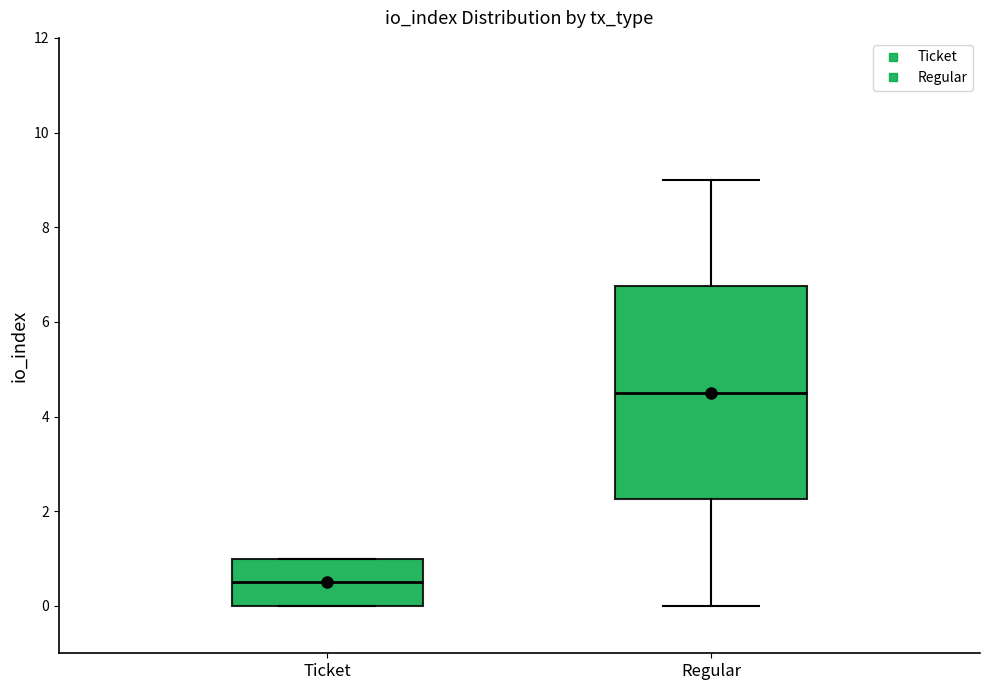

Where does the median line of the box for Ticket sit on the y-axis? The values are not printed on the chart, so give them approximately, as read against the axis.

0.6